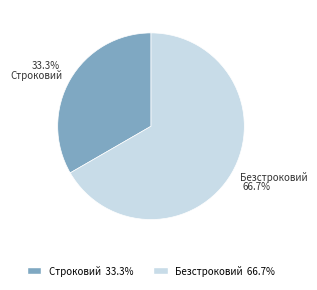

True or false: Строковий accounts for 33% of the total.

True